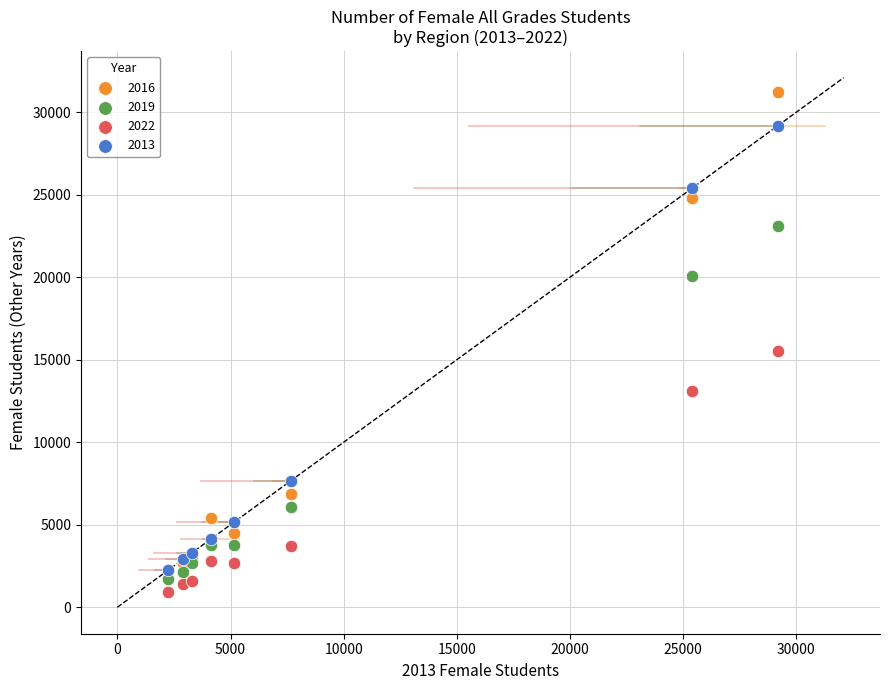

What are all the series names shown in the legend?

2016, 2019, 2022, 2013